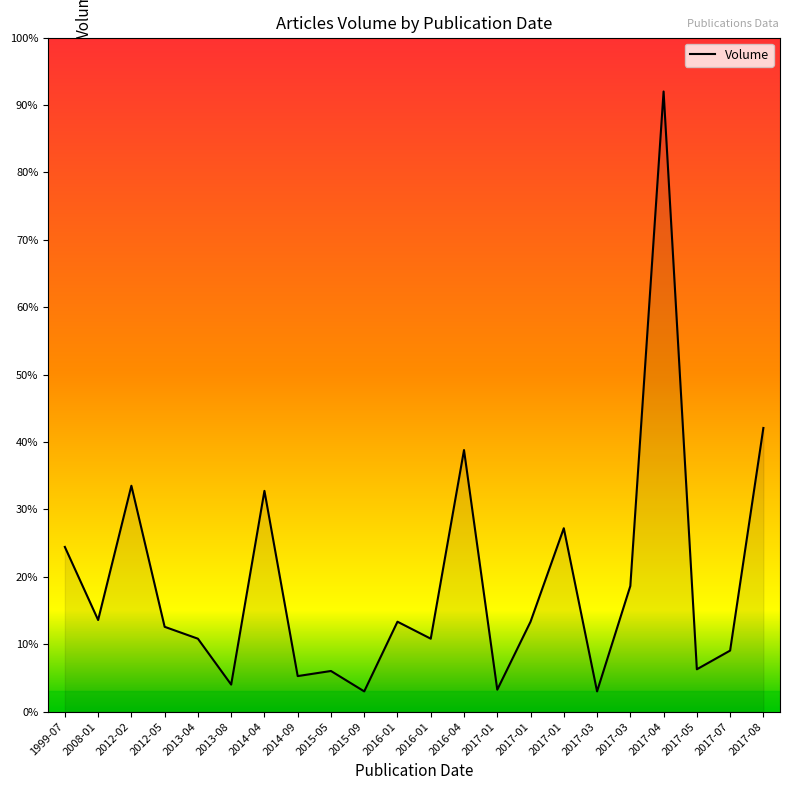

At which category does the data reach its first local peak?

2012-02